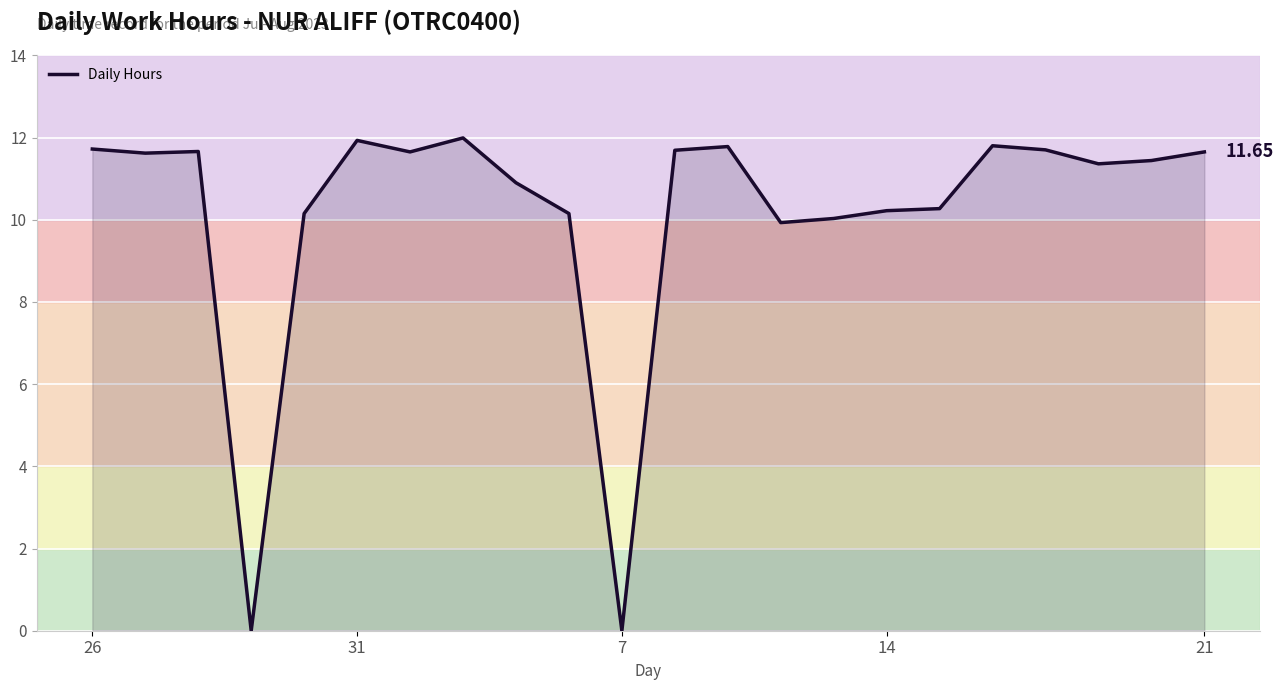

What is the difference between the maximum and minimum values?

12.0